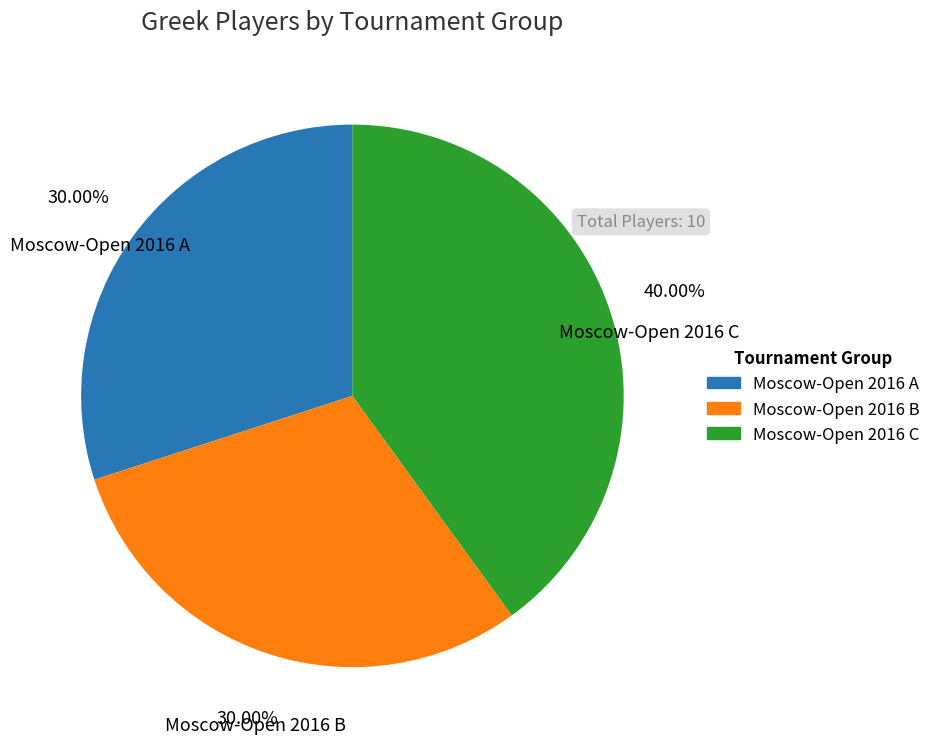

Between Moscow-Open 2016 C and Moscow-Open 2016 A, which is larger?

Moscow-Open 2016 C